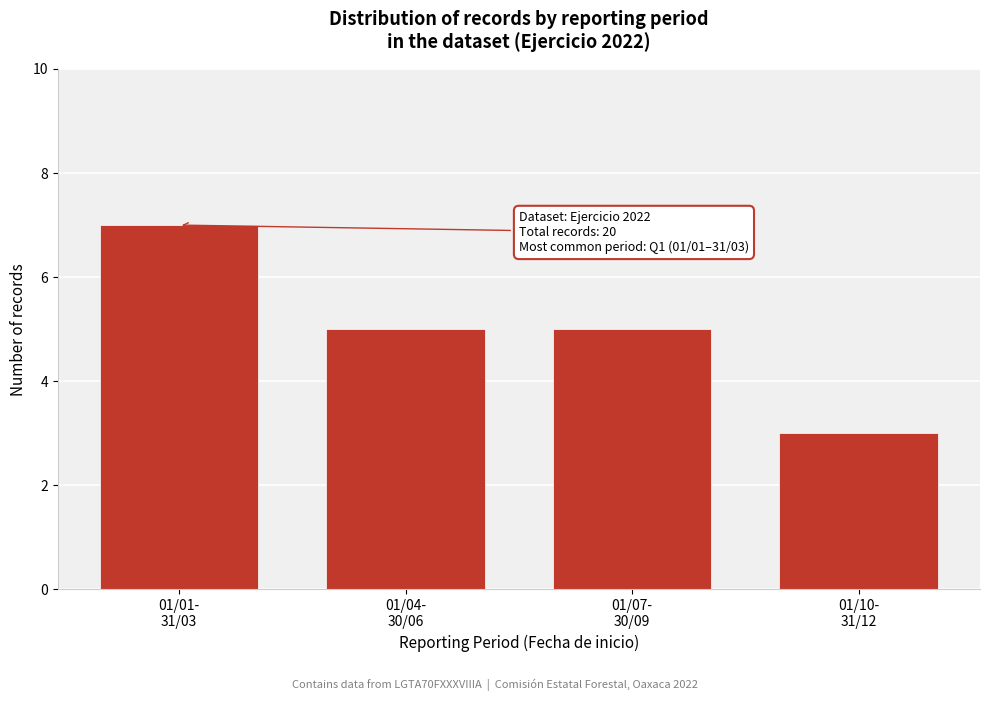

Reading left to right, transcribe all the data shown in this chart.

7	5	5	3